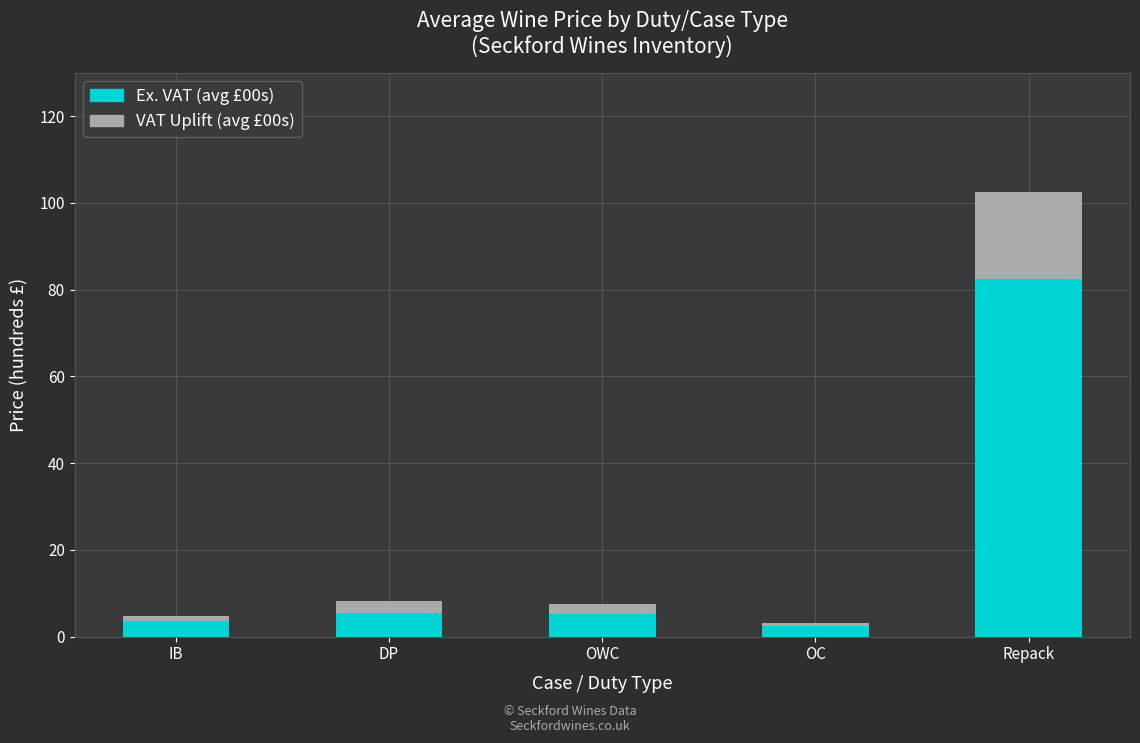

Where does the Ex. VAT (avg £00s) series first go above 5?

DP